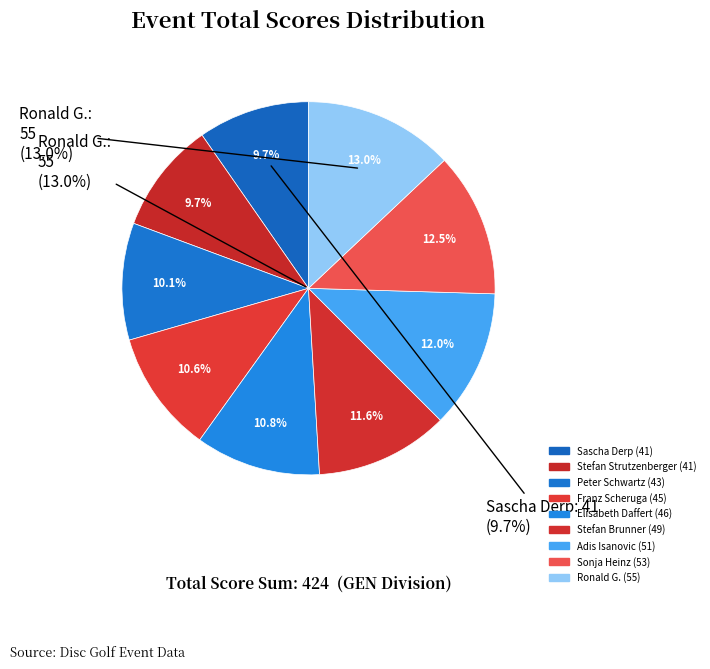

Combined, do Sonja Heinz and Peter Schwartz account for over 50%?

No